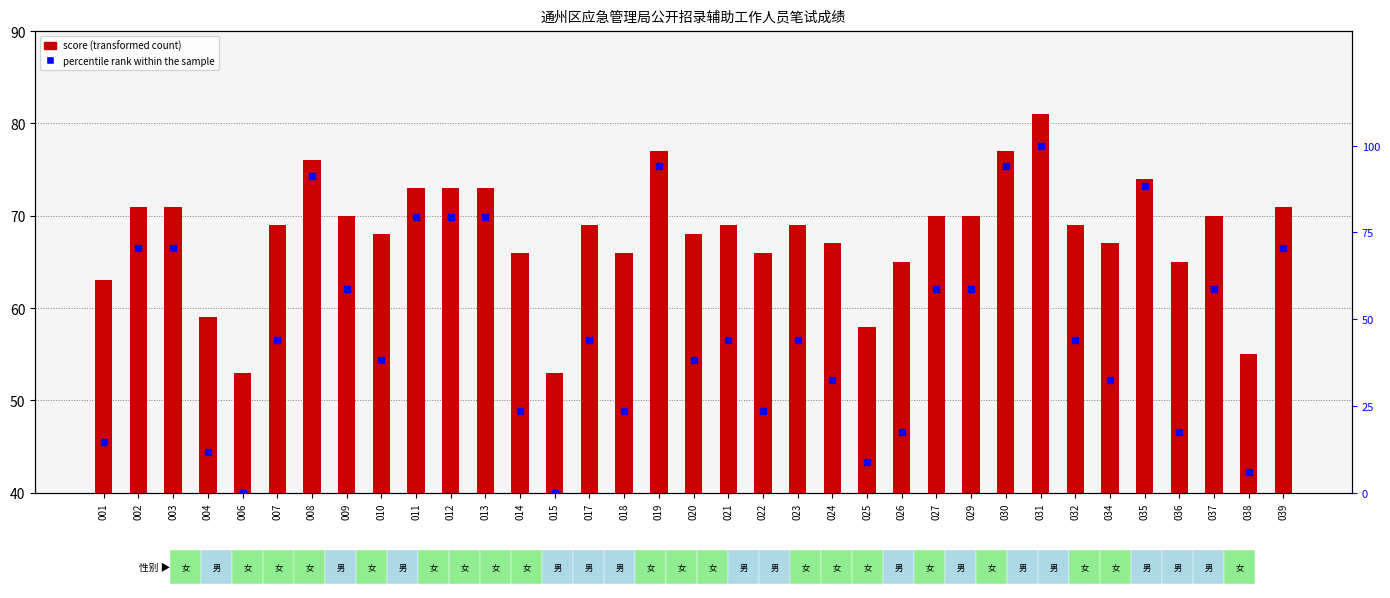

Which series contains the lowest Y value?

percentile rank within the sample